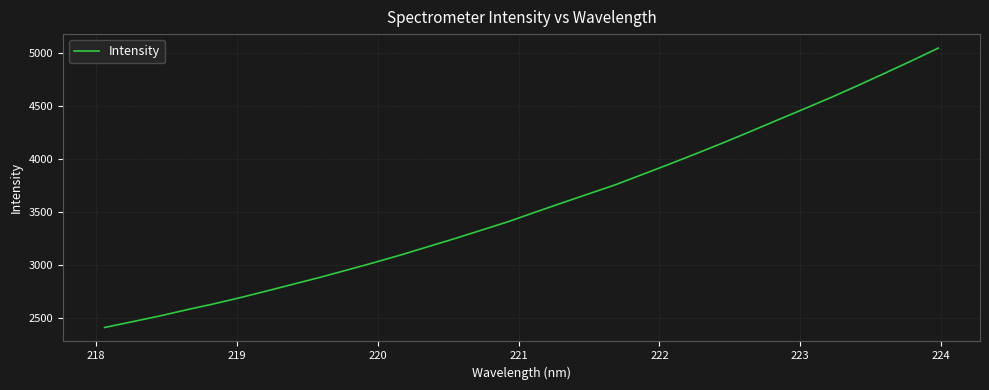

What is the maximum value shown in the chart?

5051.0